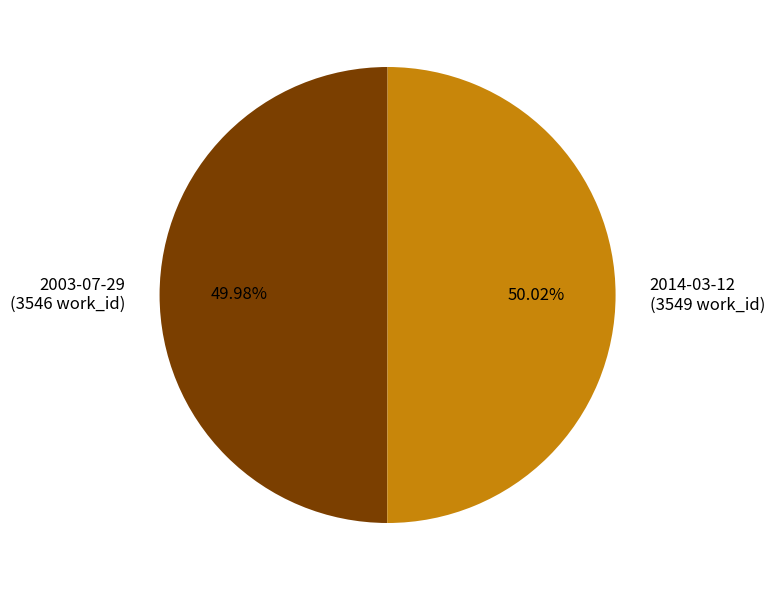

Is there a majority slice in this chart?

Yes